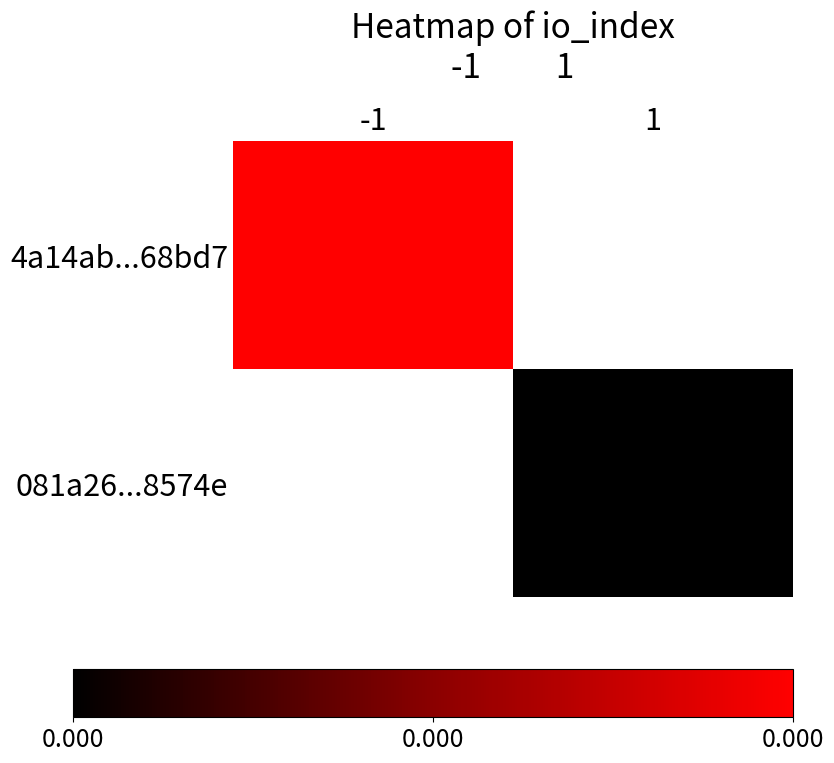

True or false: 081a26...8574e has a value of 24.5 at 1.

False